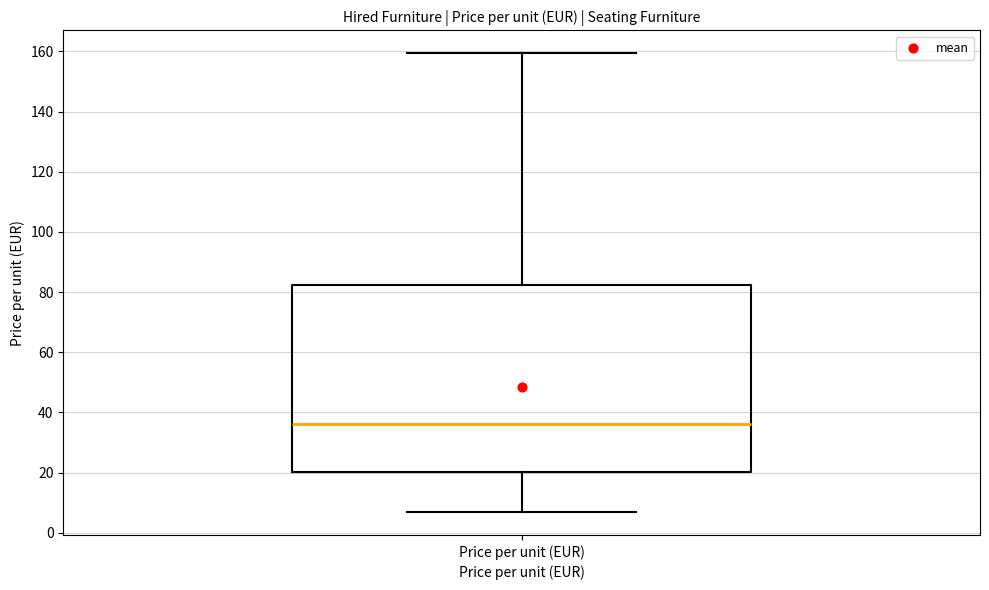

Where does the upper whisker of the box for Price per unit (EUR) end on the y-axis? The values are not printed on the chart, so give them approximately, as read against the axis.

160